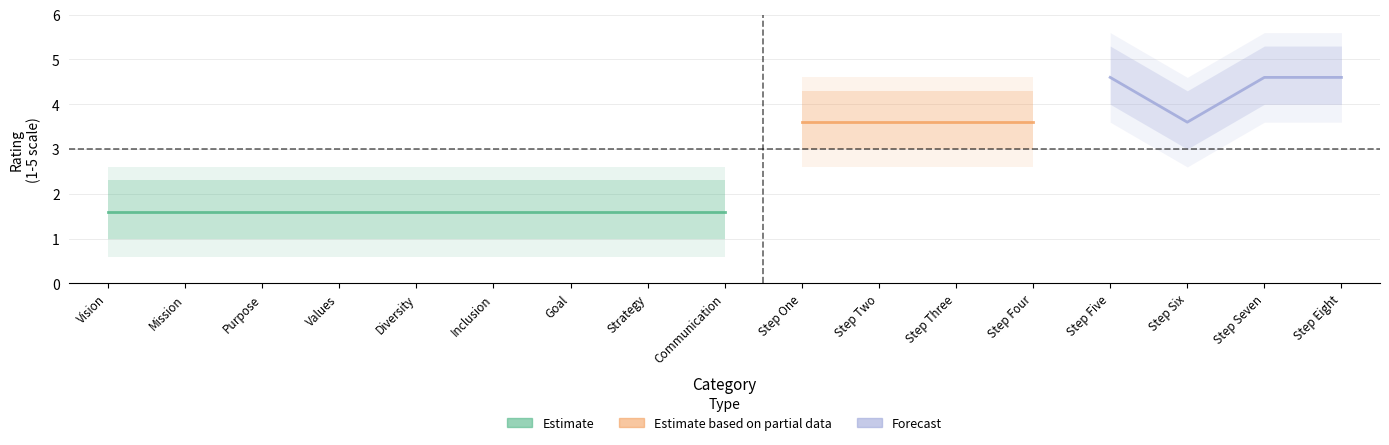

List the series in order of their peak value, highest first.

Forecast, Estimate based on partial data, Estimate